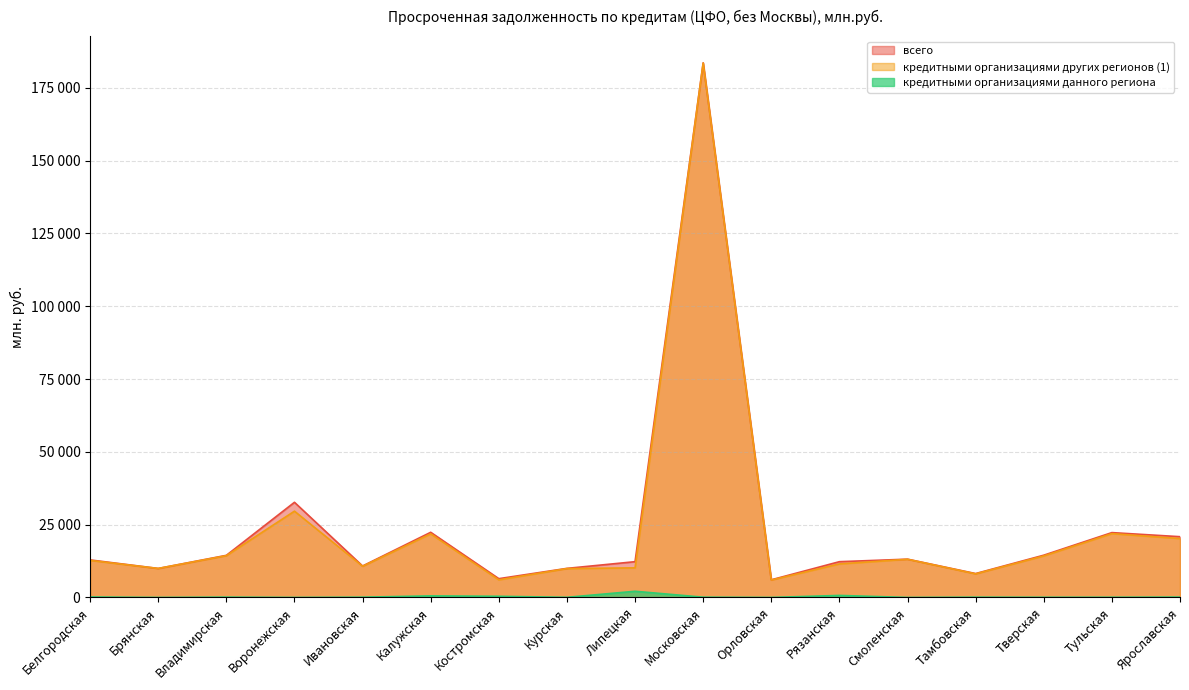

How many data points in кредитными организациями других регионов (1) are above 12729?

8